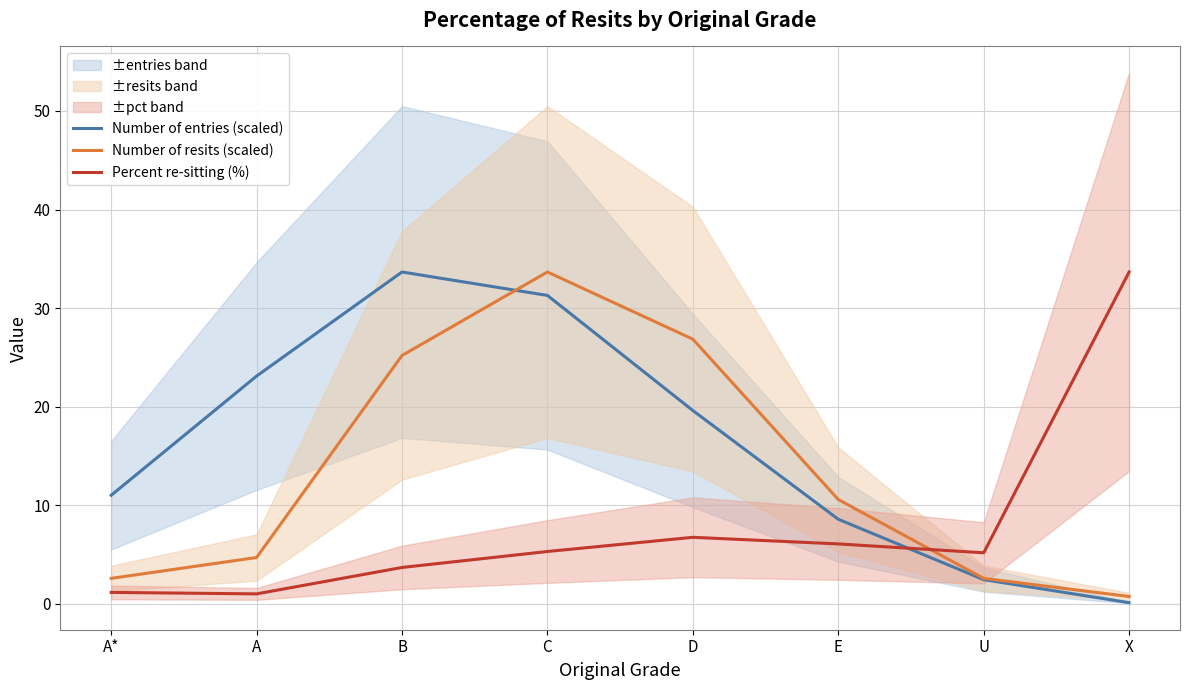

What are all the series names shown in the legend?

Number of entries (scaled), Number of resits (scaled), Percent re-sitting (%)